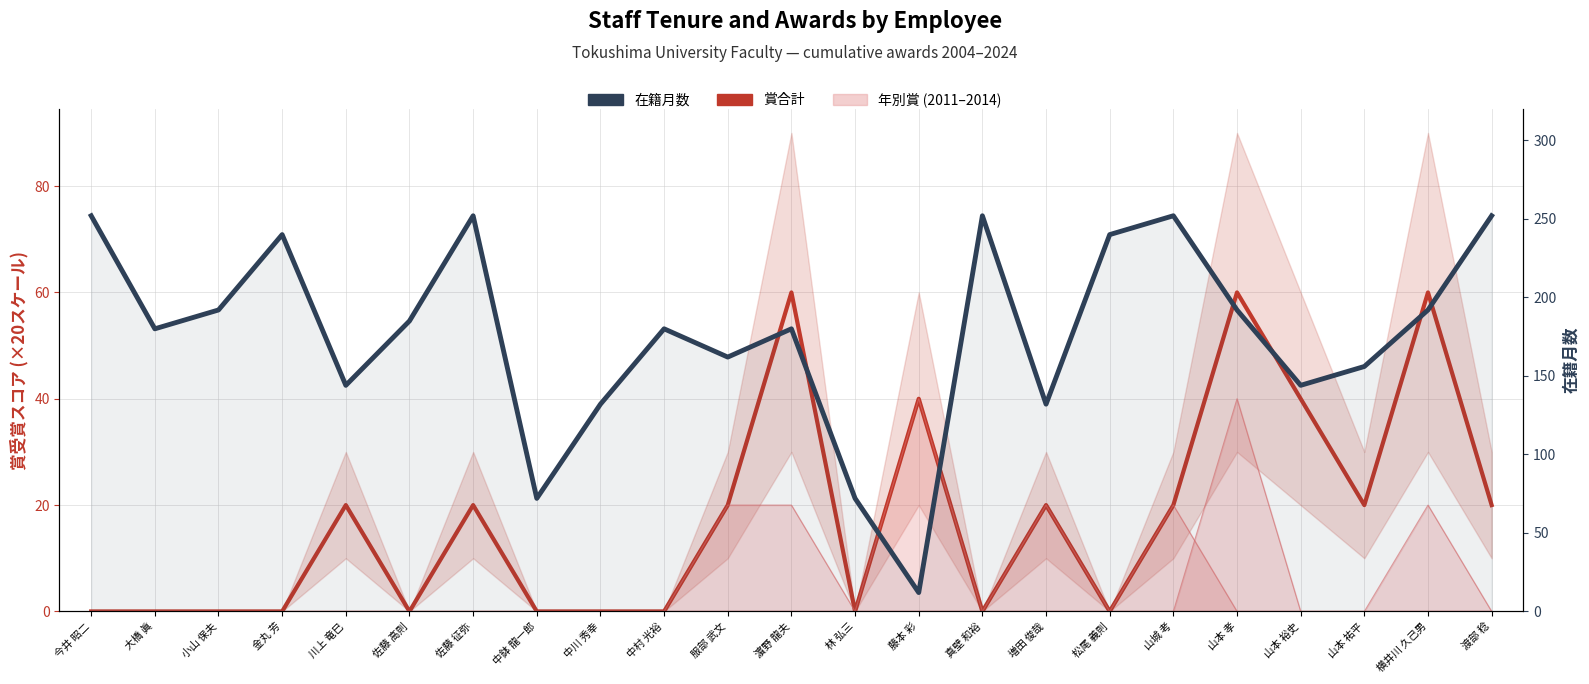

What is the maximum value for 賞合計?

60